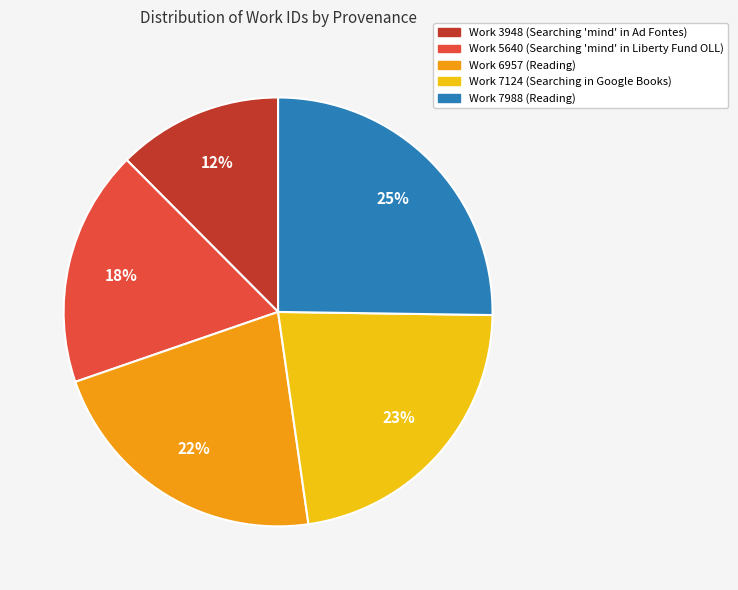

Is it true that Work 7124 is 23% of the pie?

True